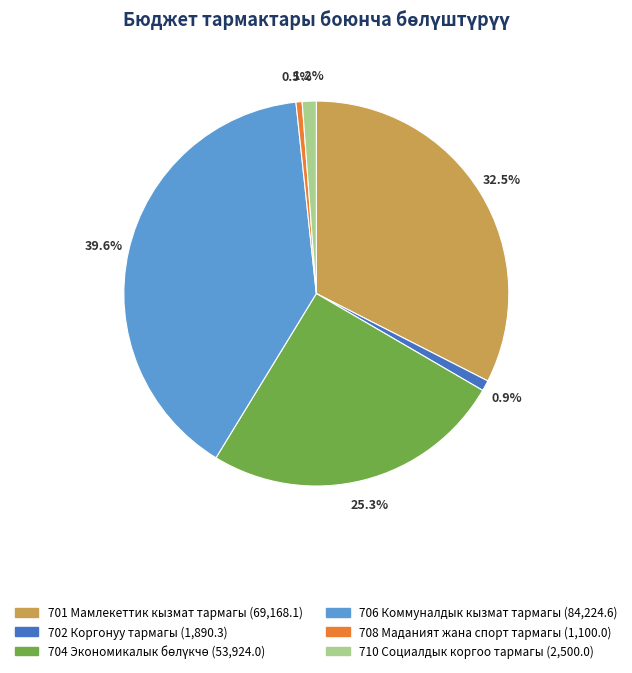

Is there a majority slice in this chart?

No